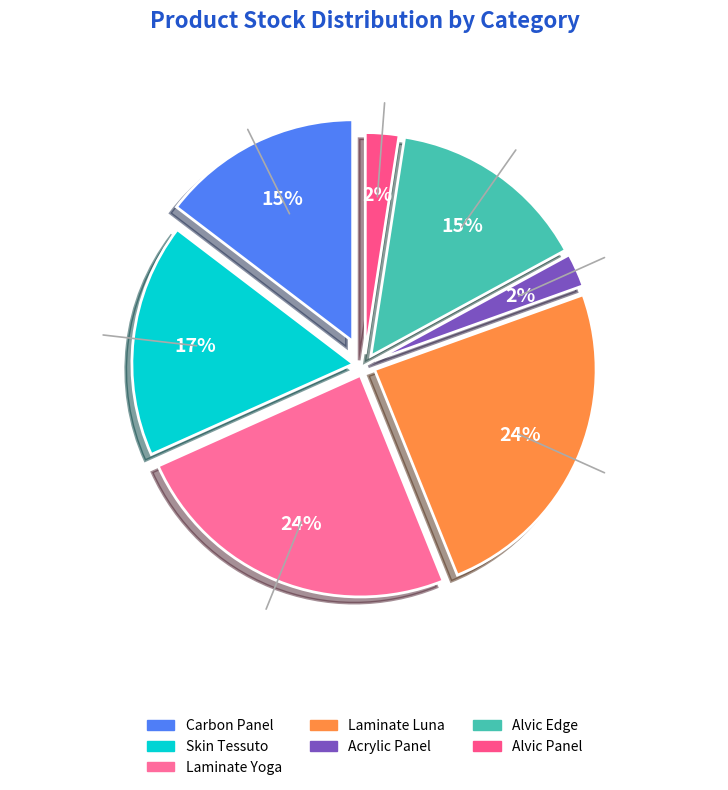

Does Edge of Alvic Osiris account for over 50% of the chart?

No